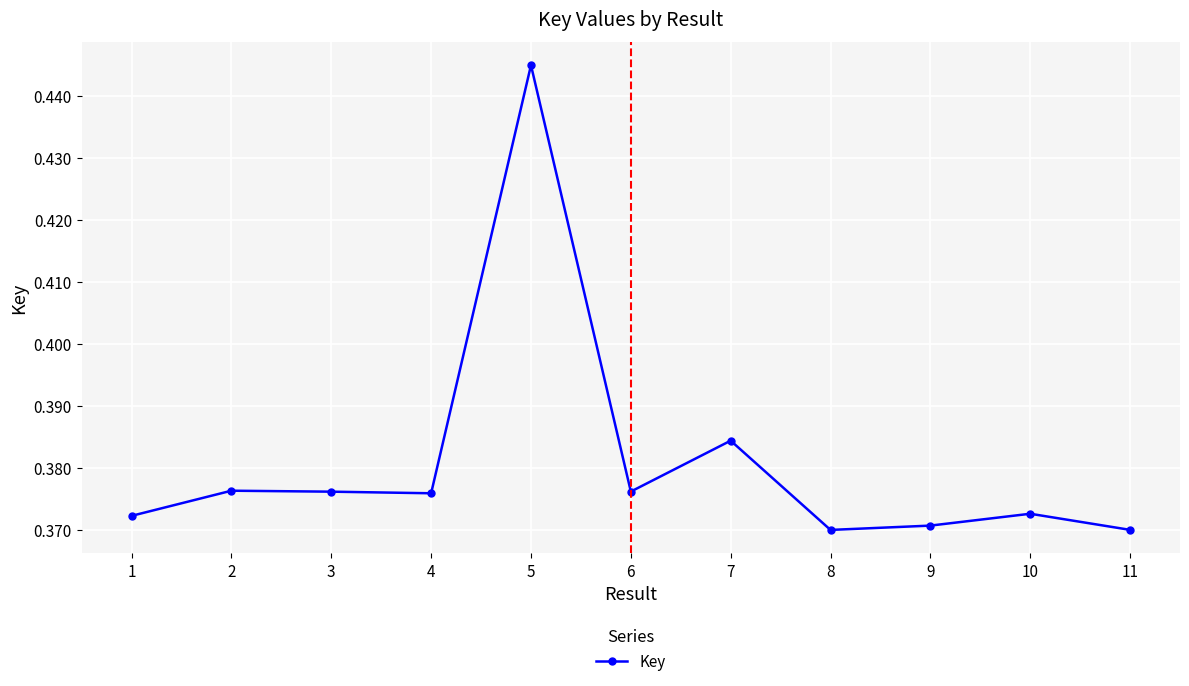

Count the values in the range 0 to 1.

11